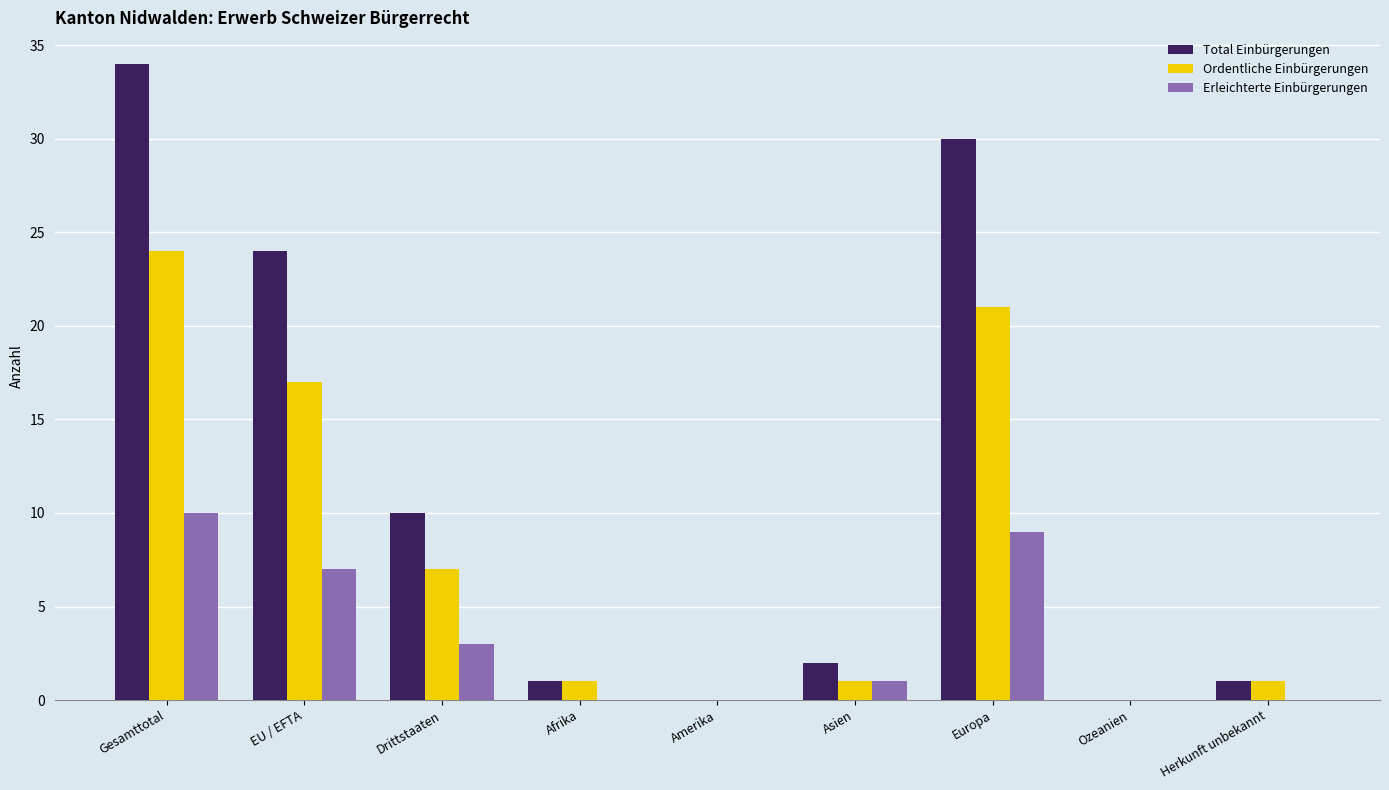

Between EU / EFTA and Drittstaaten, which series saw the biggest shift?

Total Einbürgerungen